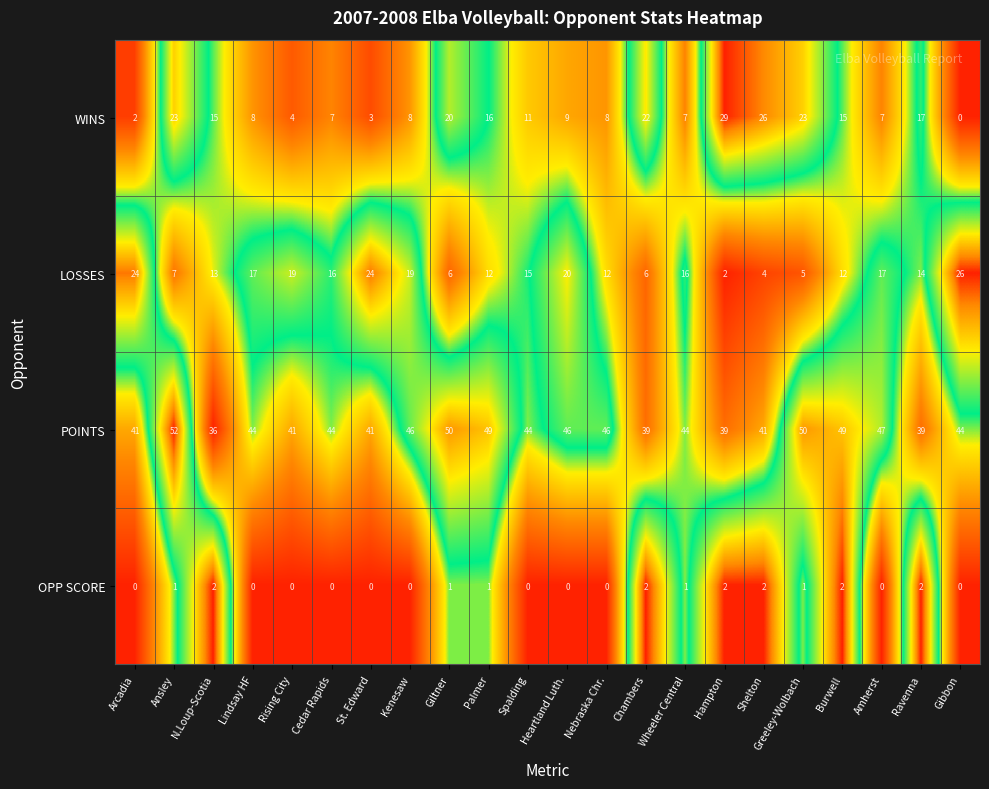

What is the difference between the maximum and minimum values in the WINS series?

29